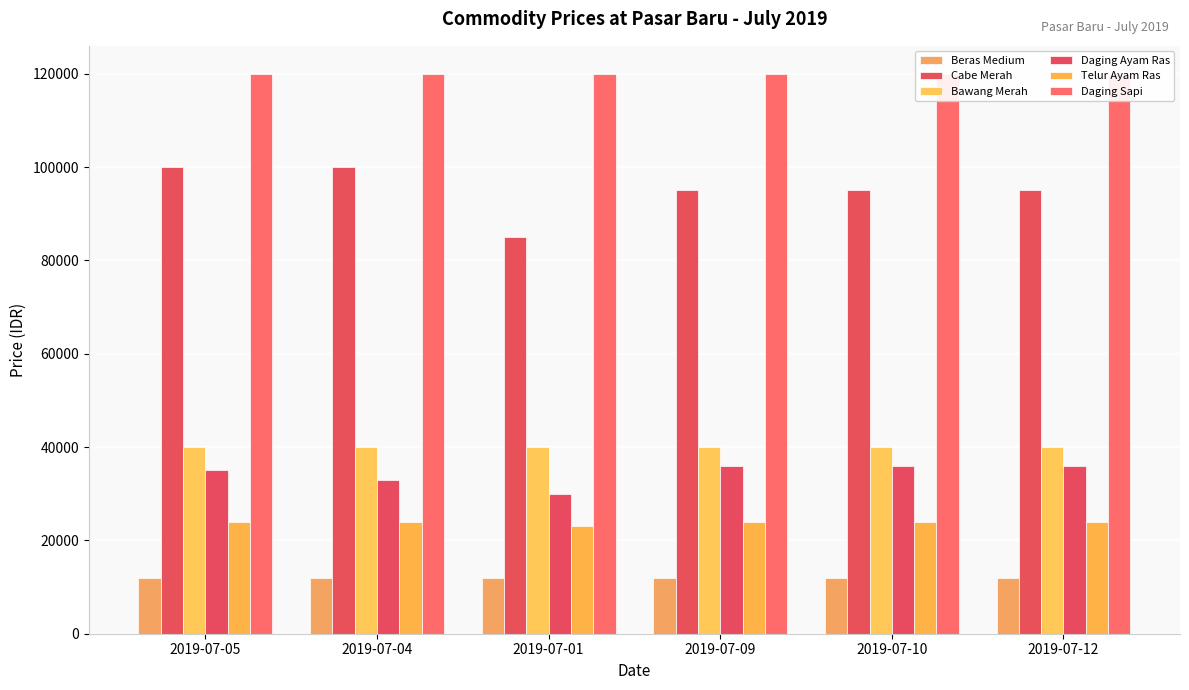

Reading left to right, transcribe all the data shown in this chart.

Beras Medium: 2019-07-05=12000	2019-07-04=12000	2019-07-01=12000	2019-07-09=12000	2019-07-10=12000	2019-07-12=12000
Cabe Merah: 2019-07-05=100000	2019-07-04=100000	2019-07-01=85000	2019-07-09=95000	2019-07-10=95000	2019-07-12=95000
Bawang Merah: 2019-07-05=40000	2019-07-04=40000	2019-07-01=40000	2019-07-09=40000	2019-07-10=40000	2019-07-12=40000
Daging Ayam Ras: 2019-07-05=35000	2019-07-04=33000	2019-07-01=30000	2019-07-09=36000	2019-07-10=36000	2019-07-12=36000
Telur Ayam Ras: 2019-07-05=24000	2019-07-04=24000	2019-07-01=23000	2019-07-09=24000	2019-07-10=24000	2019-07-12=24000
Daging Sapi: 2019-07-05=120000	2019-07-04=120000	2019-07-01=120000	2019-07-09=120000	2019-07-10=120000	2019-07-12=120000